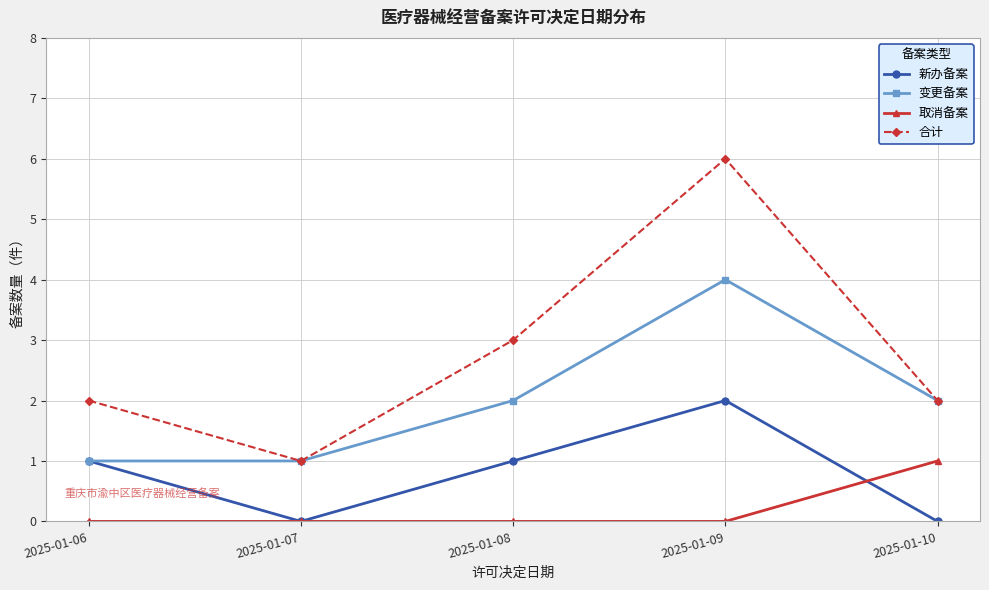

At which category does 新办备案 reach its first local valley?

2025-01-07